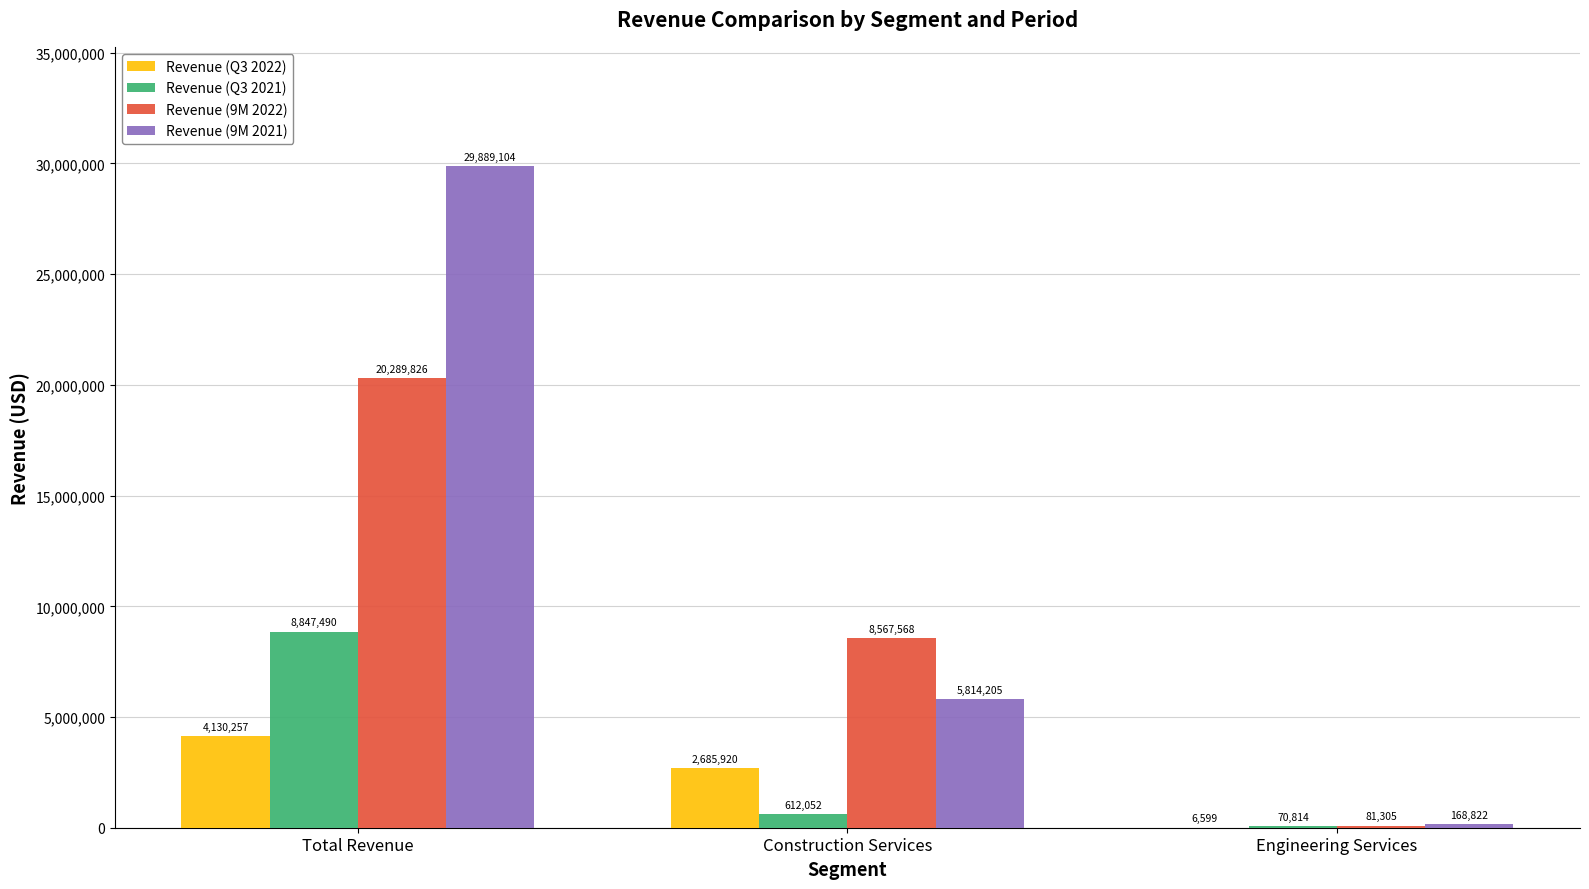

Read the Revenue (9M 2022) value at Construction Services.

8567568